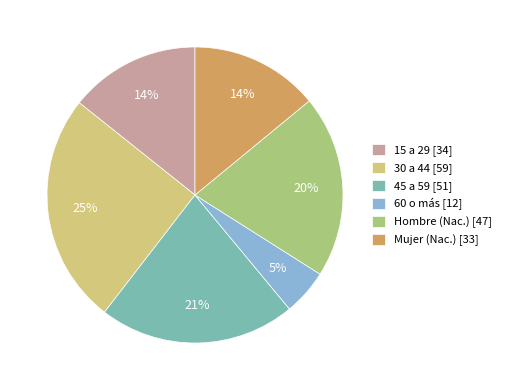

What percentage is the 45 a 59 slice, to the nearest percent?

21%